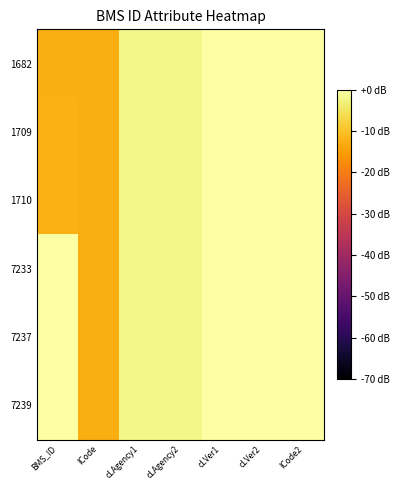

Reading left to right, extract all data points from this chart.

1682: BMS_ID=-12.7	lCode=-12.7	cLAgency1=-2.2	cLAgency2=-2.2	cLVer1=-0.0	cLVer2=-0.0	lCode2=0.0
1709: BMS_ID=-12.5	lCode=-12.7	cLAgency1=-2.2	cLAgency2=-2.2	cLVer1=-0.0	cLVer2=-0.0	lCode2=0.0
1710: BMS_ID=-12.5	lCode=-12.7	cLAgency1=-2.2	cLAgency2=-2.2	cLVer1=-0.0	cLVer2=-0.0	lCode2=0.0
7233: BMS_ID=-0.0	lCode=-12.7	cLAgency1=-2.2	cLAgency2=-2.2	cLVer1=-0.0	cLVer2=-0.0	lCode2=0.0
7237: BMS_ID=-0.0	lCode=-12.7	cLAgency1=-2.2	cLAgency2=-2.2	cLVer1=-0.0	cLVer2=-0.0	lCode2=0.0
7239: BMS_ID=-0.0	lCode=-12.7	cLAgency1=-2.2	cLAgency2=-2.2	cLVer1=-0.0	cLVer2=-0.0	lCode2=0.0